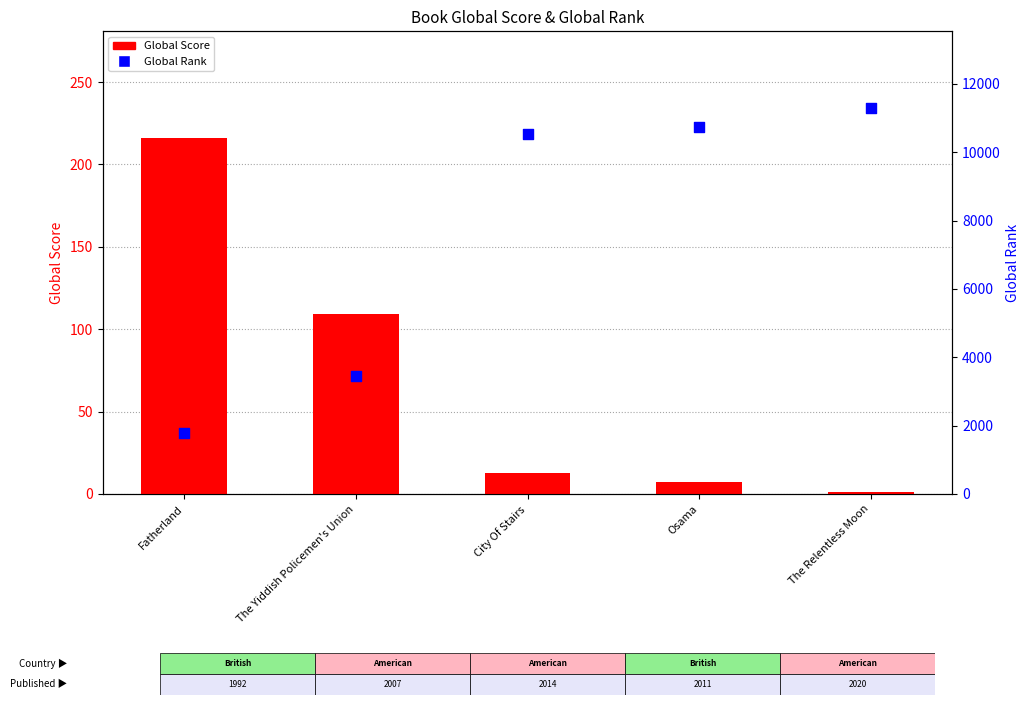

Which series contains the lowest Y value?

Global Score